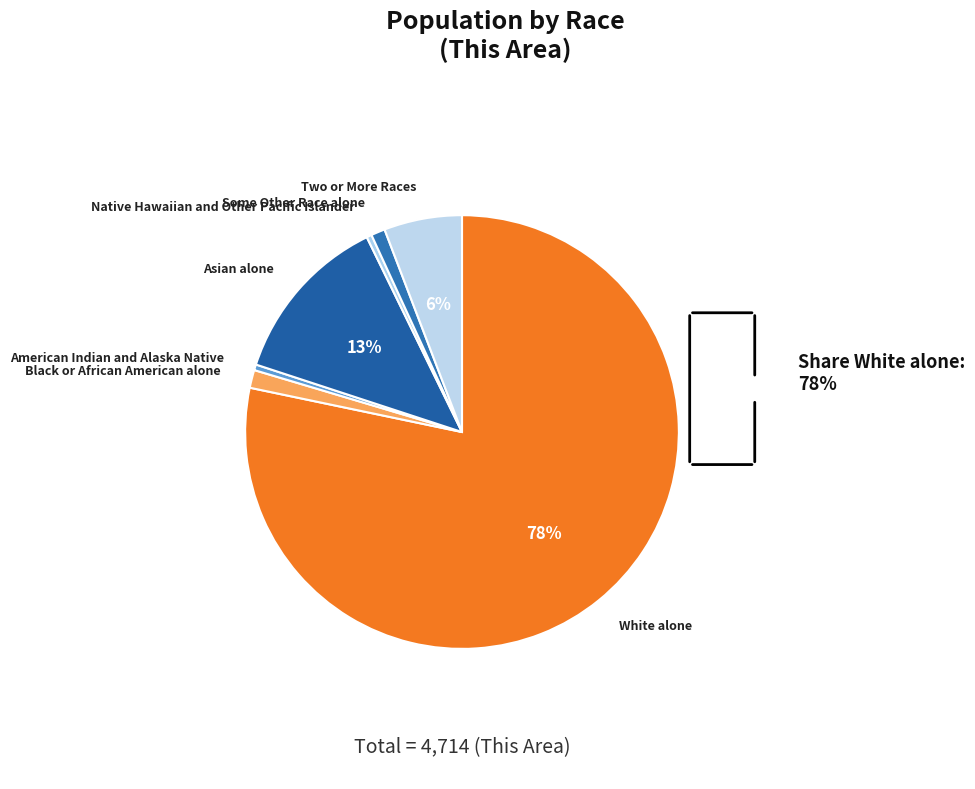

Count the number of slices in the pie.

7